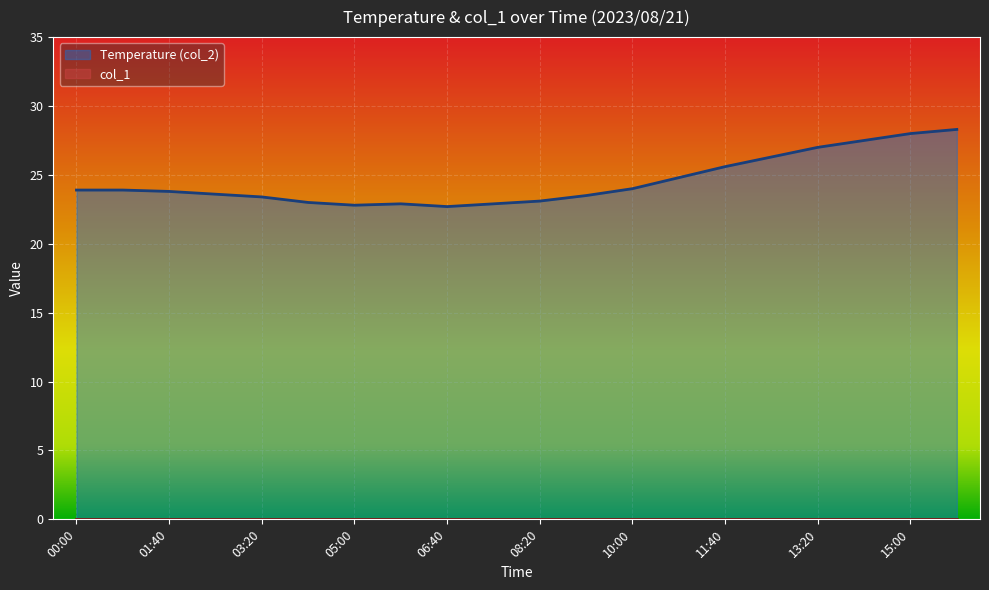

Which has a higher value, 08:20 or 05:00?

08:20